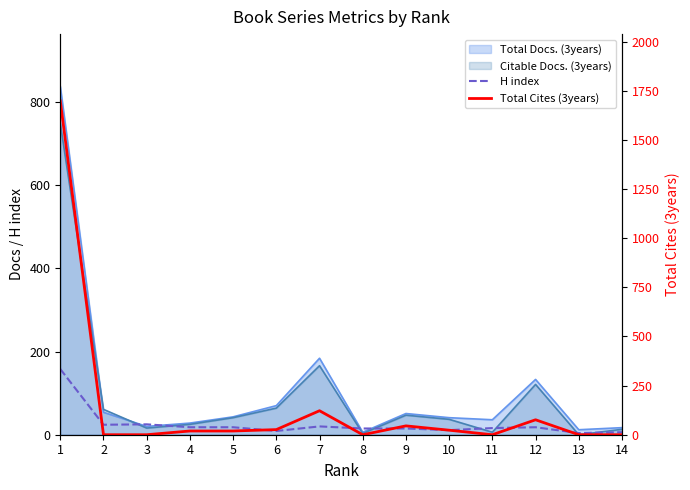

In Total Cites (3years), how many points are higher than both neighbors (excluding endpoints)?

3